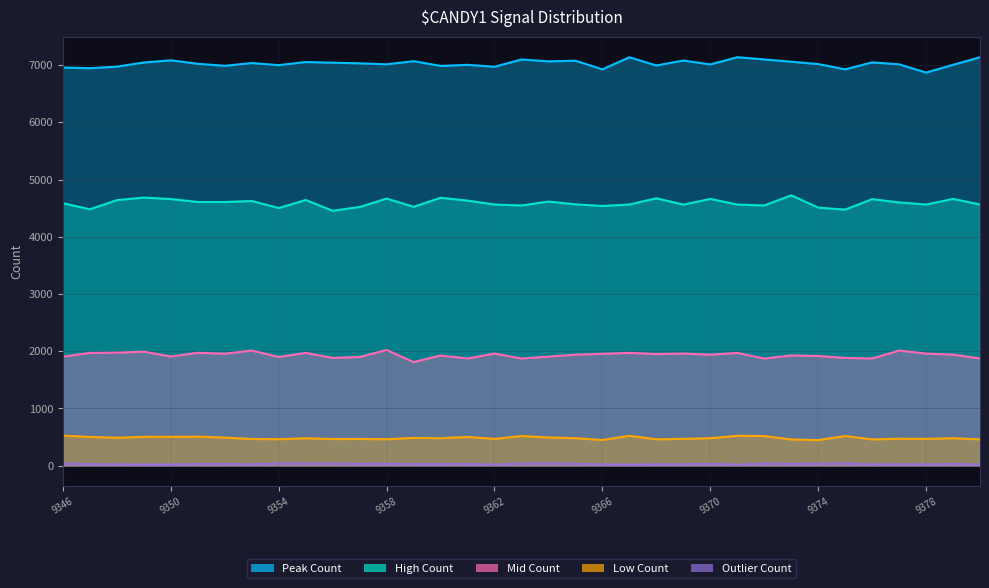

What is the lowest value of the Outlier Count series?

20